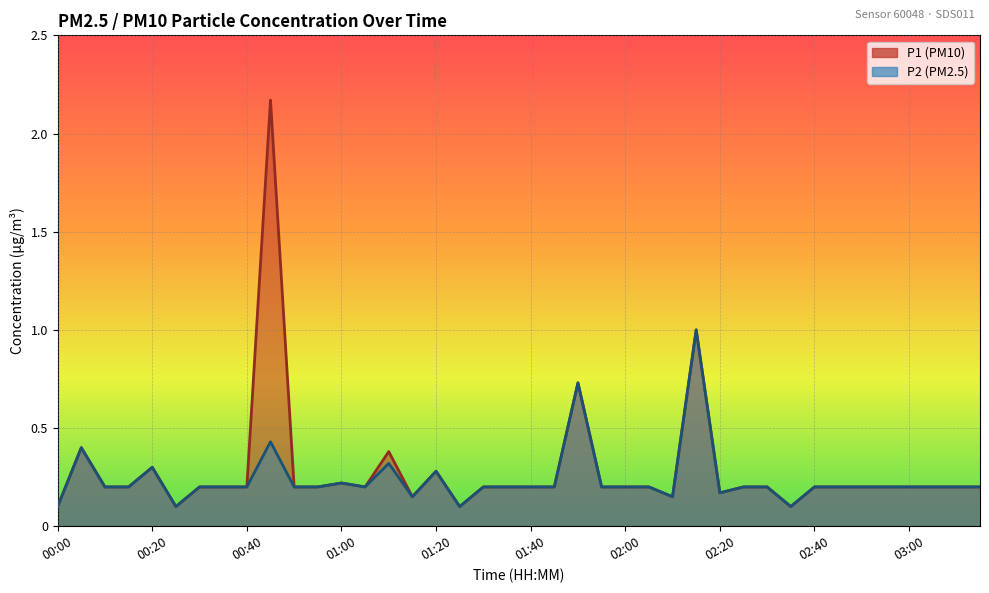

Reading right to left, transcribe all the data shown in this chart.

P1: 03:16=0.2	03:11=0.2	03:05=0.2	03:00=0.2	02:55=0.2	02:50=0.2	02:45=0.2	02:40=0.2	02:35=0.1	02:30=0.2	02:25=0.2	02:20=0.2	02:15=1.0	02:10=0.1	02:05=0.2	02:00=0.2	01:55=0.2	01:50=0.7	01:45=0.2	01:40=0.2	01:35=0.2	01:30=0.2	01:25=0.1	01:20=0.3	01:15=0.1	01:10=0.4	01:05=0.2	01:00=0.2	00:55=0.2	00:50=0.2	00:45=2.2	00:40=0.2	00:35=0.2	00:30=0.2	00:25=0.1	00:20=0.3	00:15=0.2	00:10=0.2	00:05=0.4	00:00=0.1
P2: 03:16=0.2	03:11=0.2	03:05=0.2	03:00=0.2	02:55=0.2	02:50=0.2	02:45=0.2	02:40=0.2	02:35=0.1	02:30=0.2	02:25=0.2	02:20=0.2	02:15=1.0	02:10=0.1	02:05=0.2	02:00=0.2	01:55=0.2	01:50=0.7	01:45=0.2	01:40=0.2	01:35=0.2	01:30=0.2	01:25=0.1	01:20=0.3	01:15=0.1	01:10=0.3	01:05=0.2	01:00=0.2	00:55=0.2	00:50=0.2	00:45=0.4	00:40=0.2	00:35=0.2	00:30=0.2	00:25=0.1	00:20=0.3	00:15=0.2	00:10=0.2	00:05=0.4	00:00=0.1